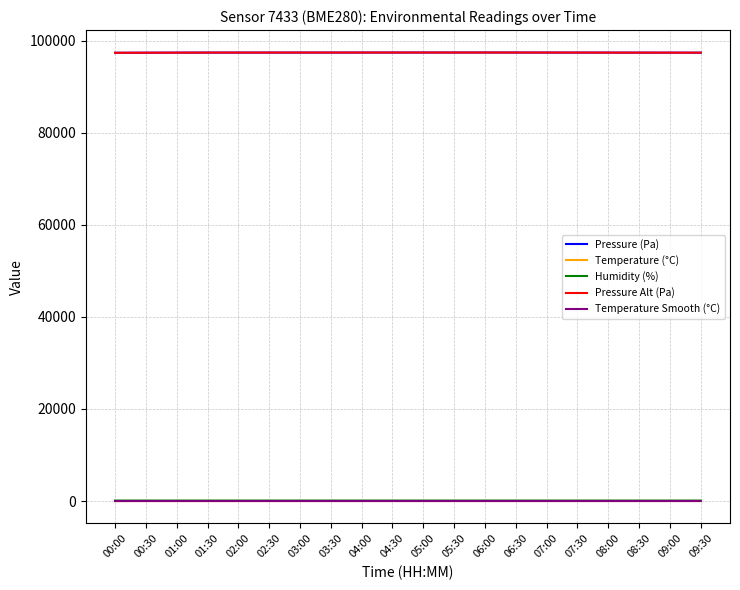

How many lines are shown in the chart?

5